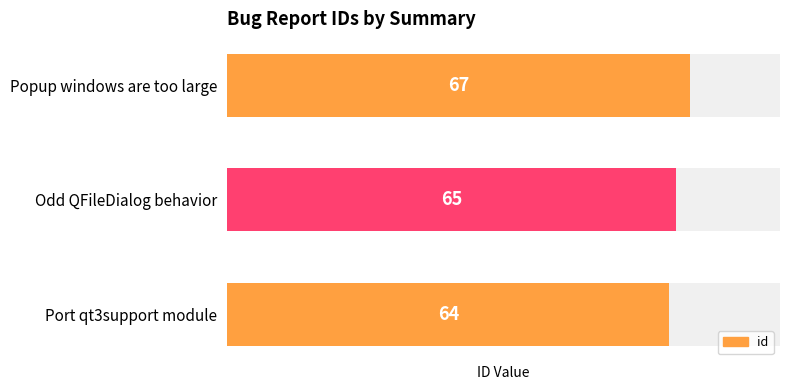

True or false: the data shows 96 at Odd QFileDialog behavior.

False